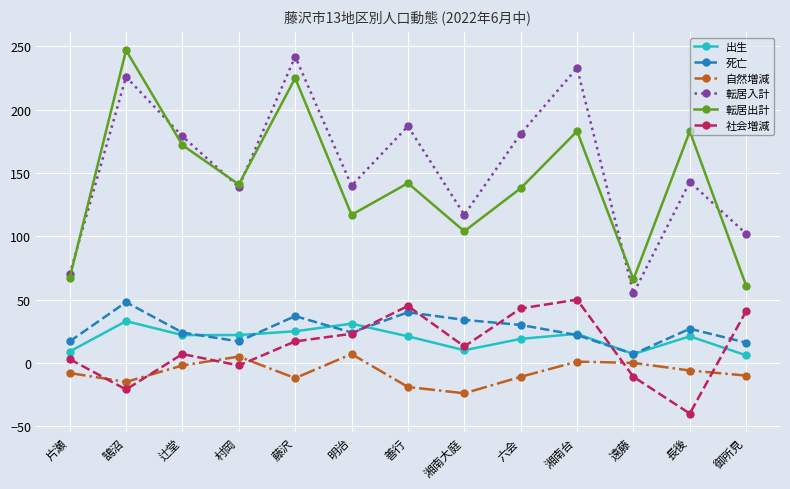

At which category does 社会増減 reach its first local peak?

辻堂